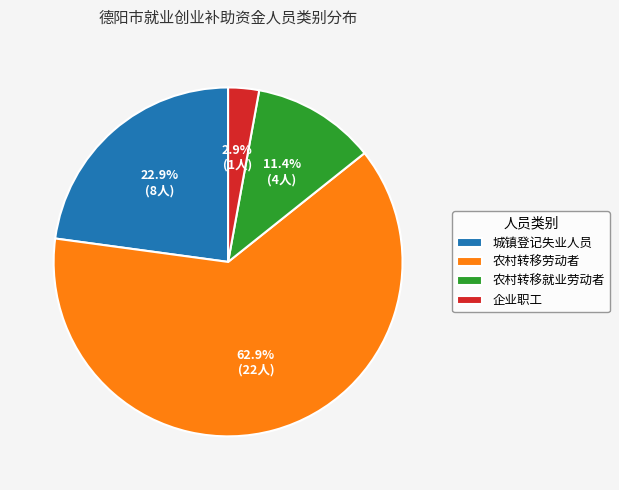

What is the ratio of the value at 城镇登记失业人员 to the value at 农村转移就业劳动者?

2.0